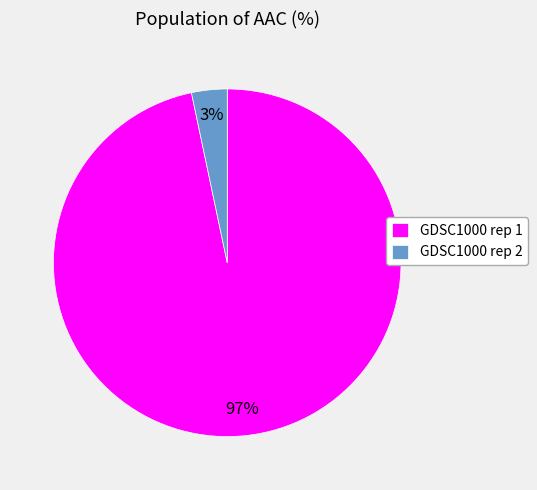

To the nearest percent, what is the average slice percentage?

50%